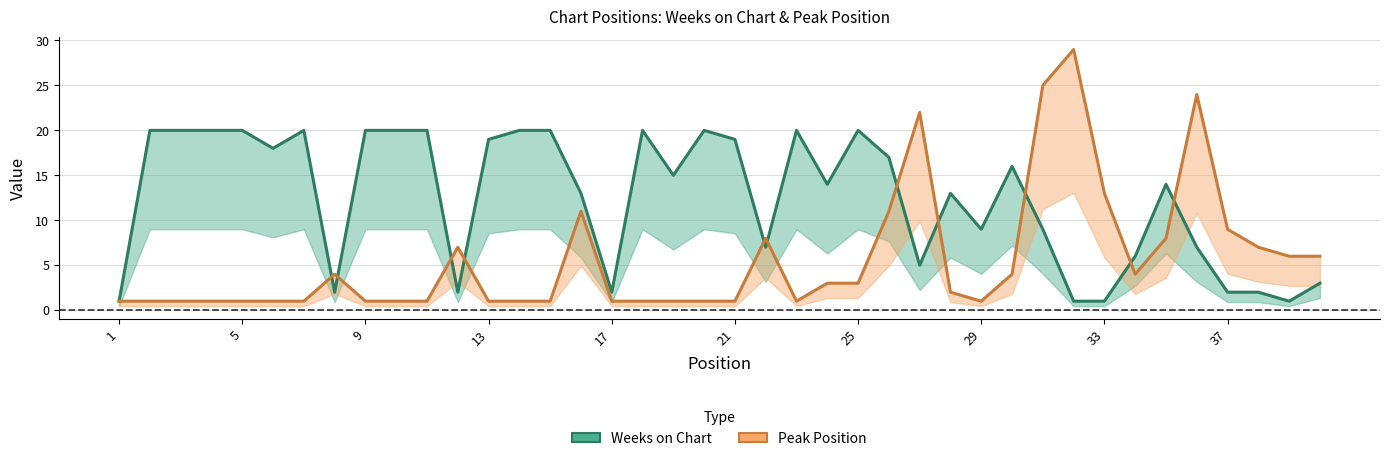

Is it true that Weeks on Chart equals 5 at 27?

True